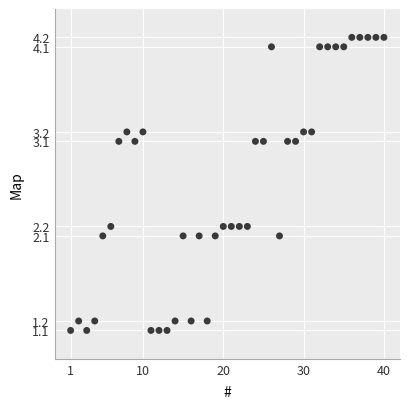

What is the range of Y values (max minus min)?

3.1